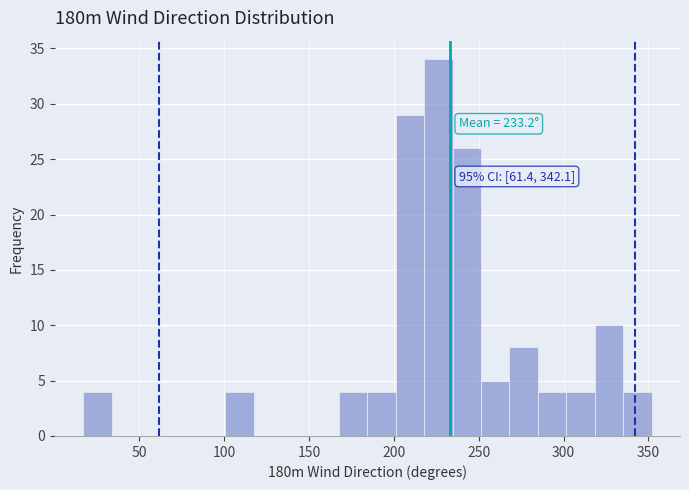

Read against the x-axis, roughly where is the centre of the tallest bar?

225